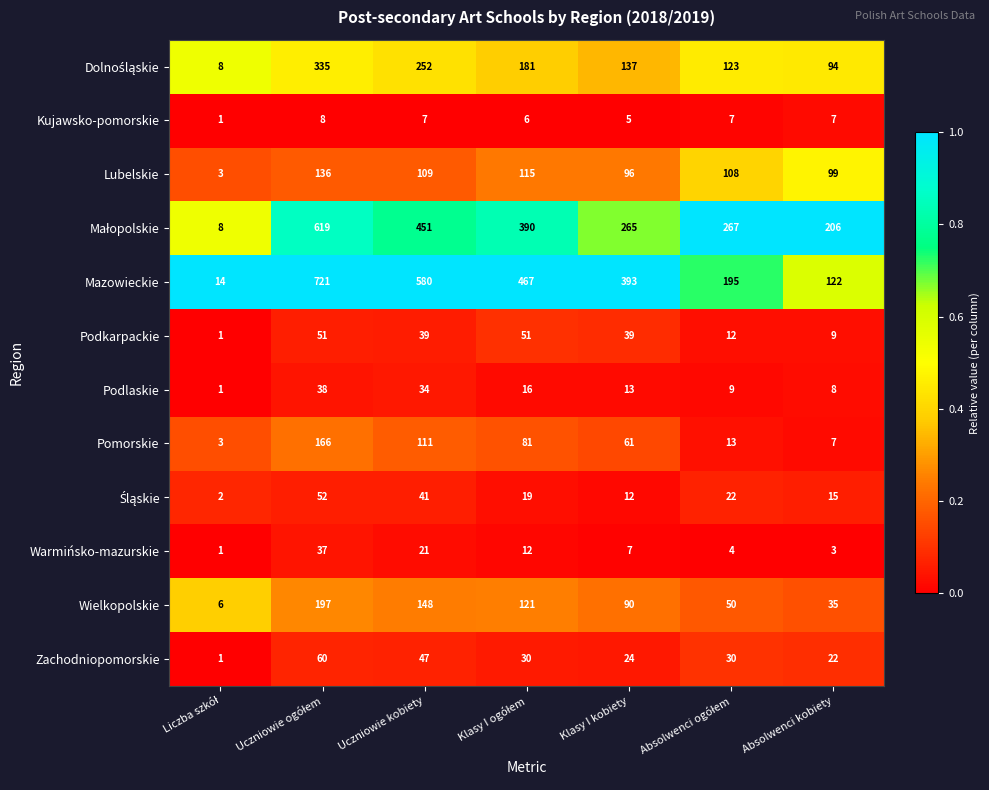

The Podkarpackie series shows 66 at Uczniowie kobiety. True or false?

False